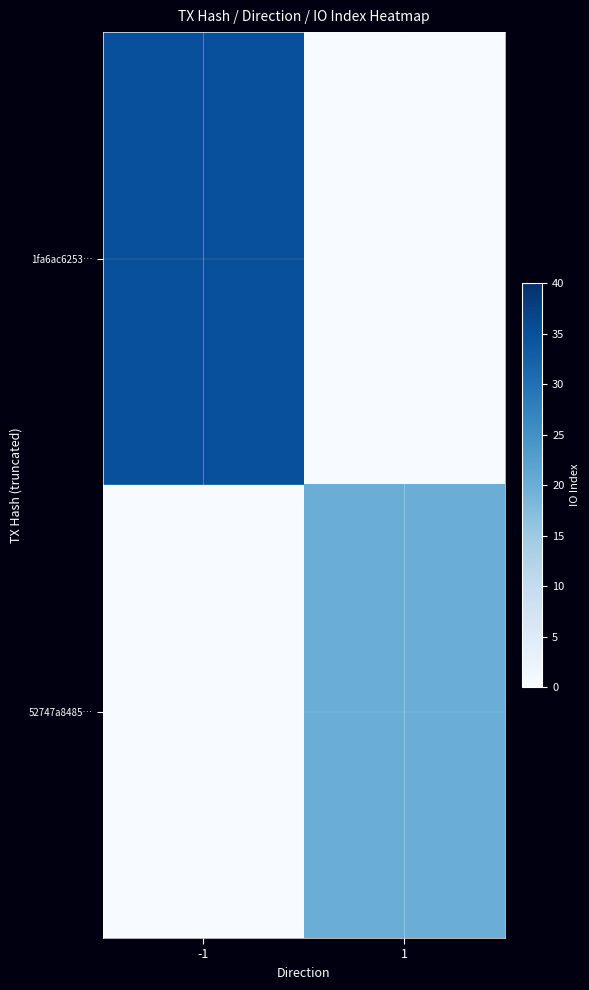

How many data points does each series have?

2